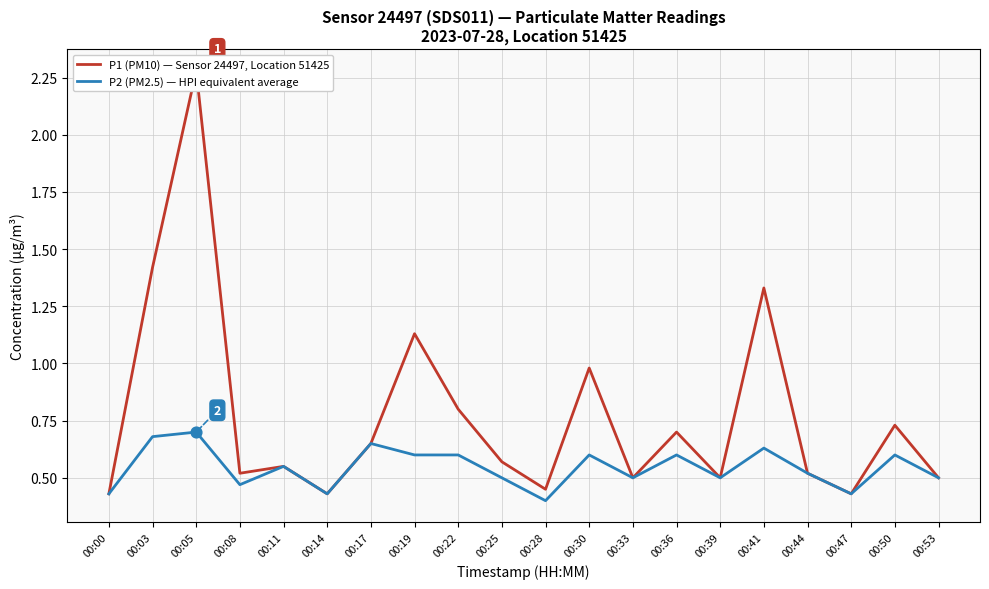

What is the total value across all series at 00:05?

3.0